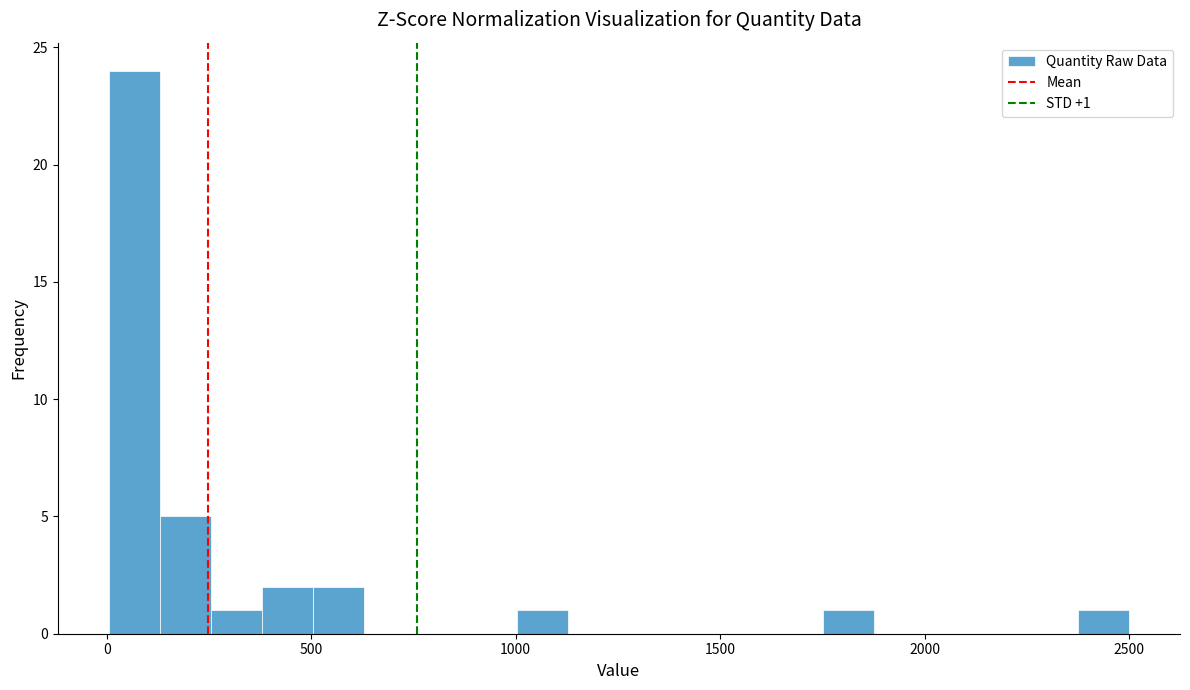

Around what value on the x-axis is the tallest bar? Give the approximate position of its centre, as read against the axis.

50